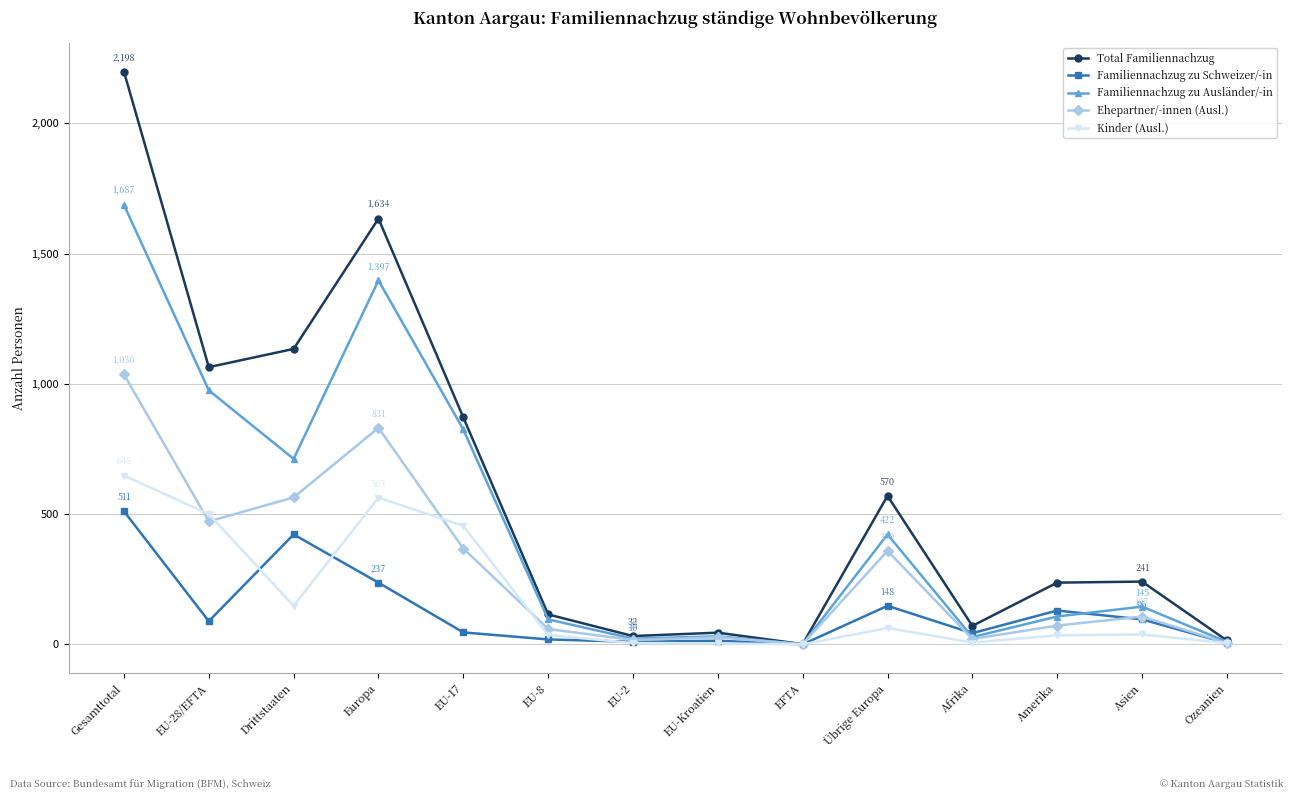

What are all the series names shown in the legend?

Total Familiennachzug, Familiennachzug zu Schweizer/-in, Familiennachzug zu Ausländer/-in, Ehepartner/-innen (Ausl.), Kinder (Ausl.)